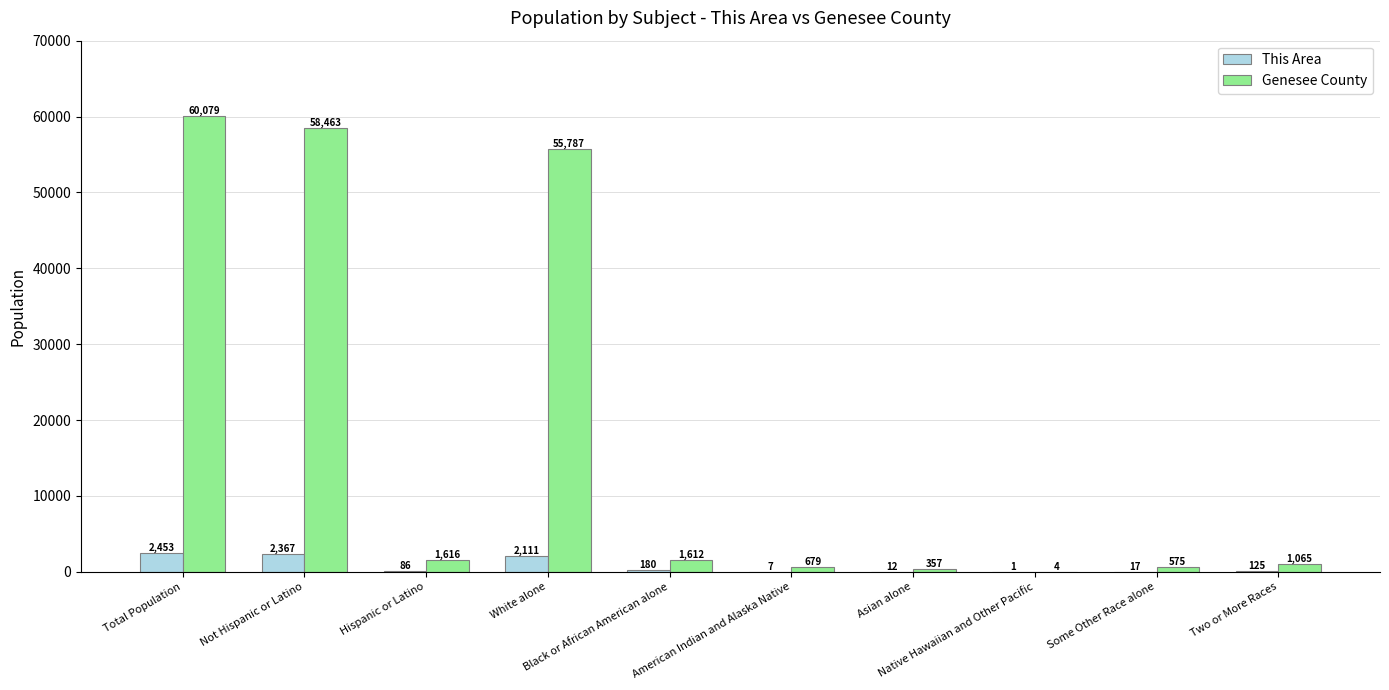

Count the number of data series in this chart.

2